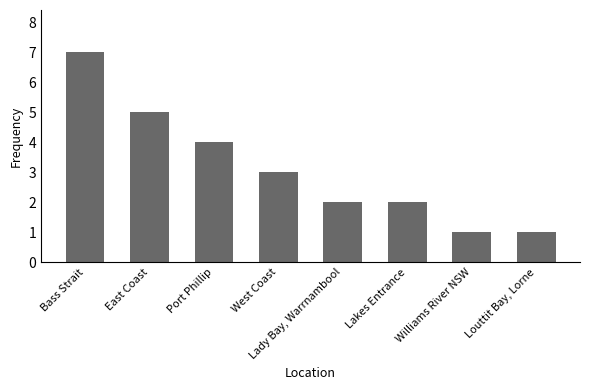

What is the difference between the maximum and minimum values?

6